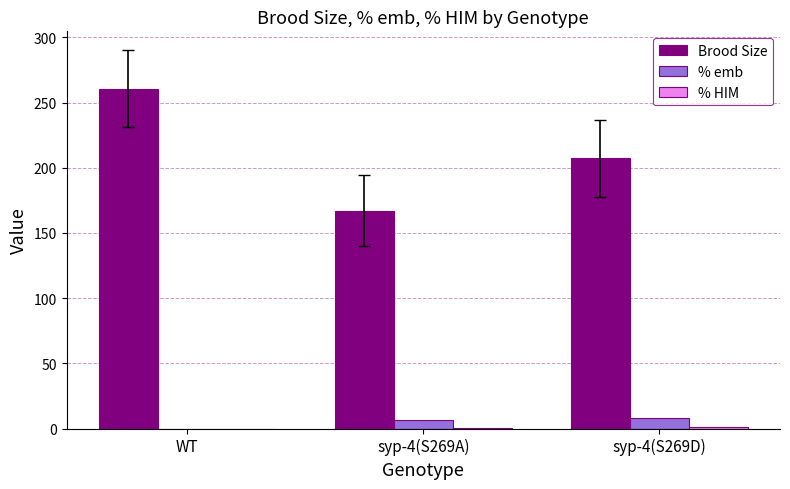

What is the total value across all series at WT?

260.7